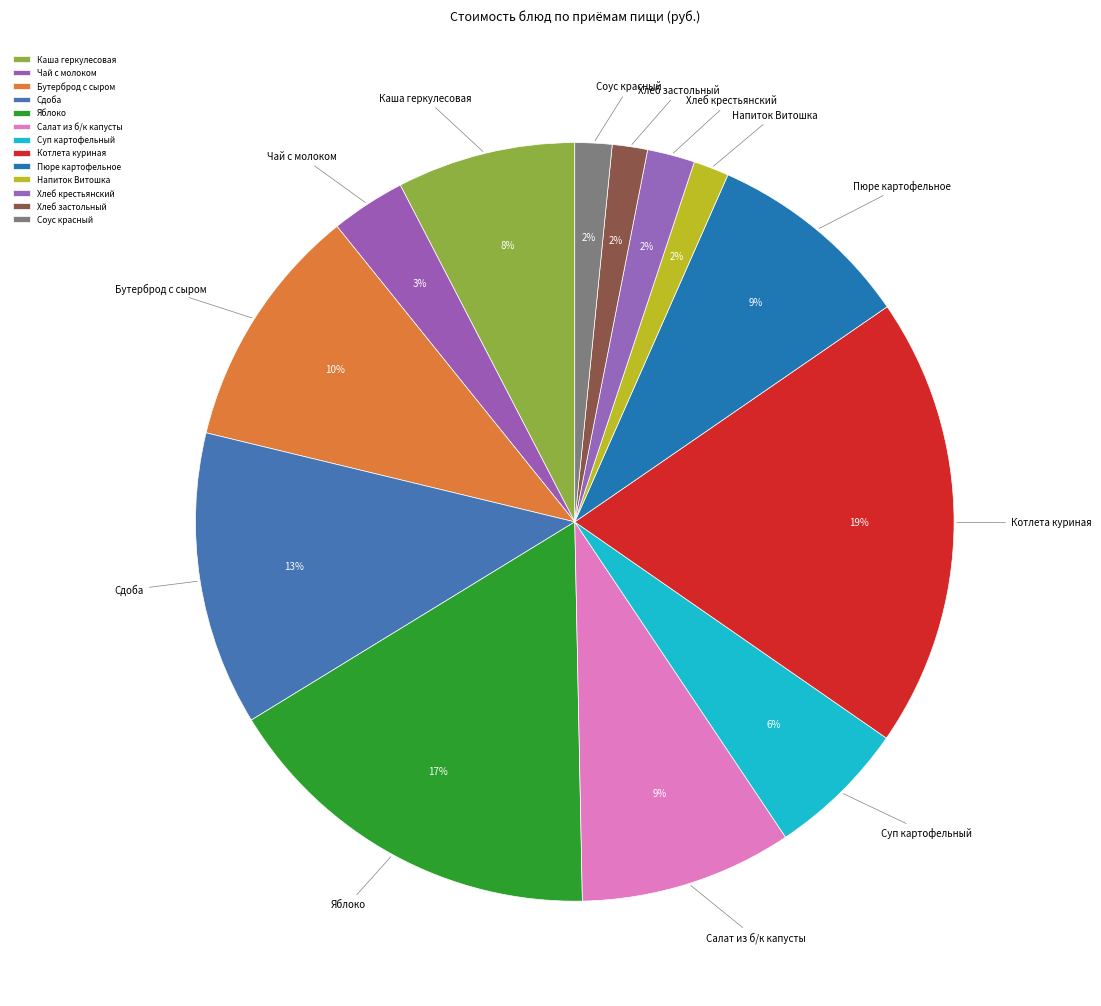

What is the ratio of the value at Яблоко to the value at Пюре картофельное?

1.9